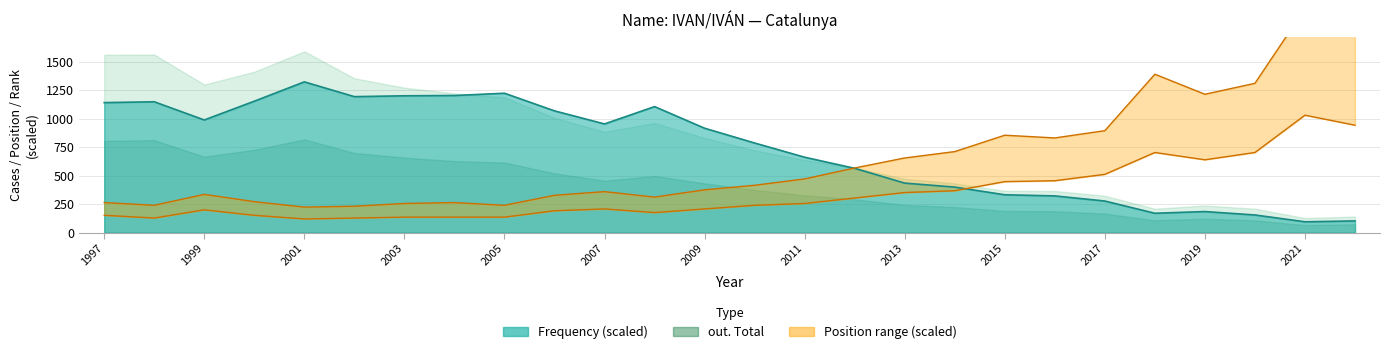

In Position. Total, how many points are lower than both neighbors (excluding endpoints)?

6